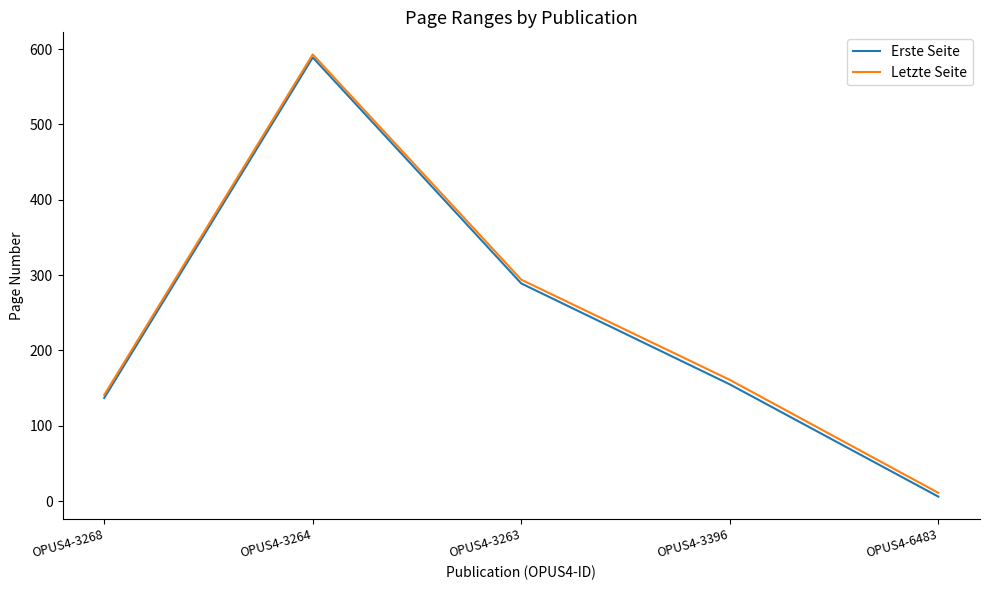

What is the total value across all series at OPUS4-3263?

583